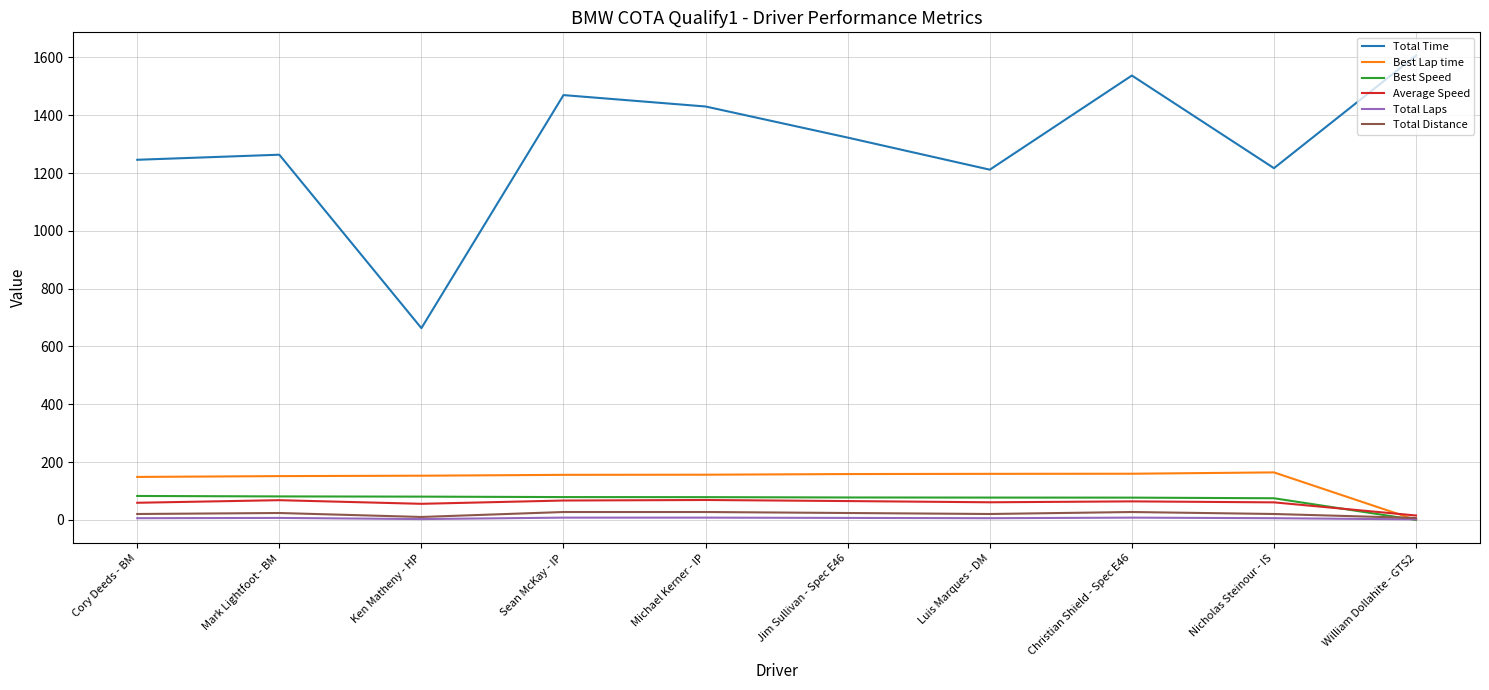

At how many categories does at least one series exceed 377?

10